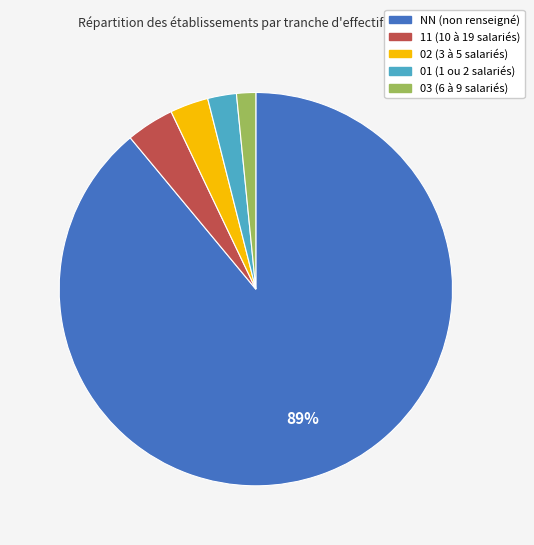

Does any single category account for the majority?

Yes